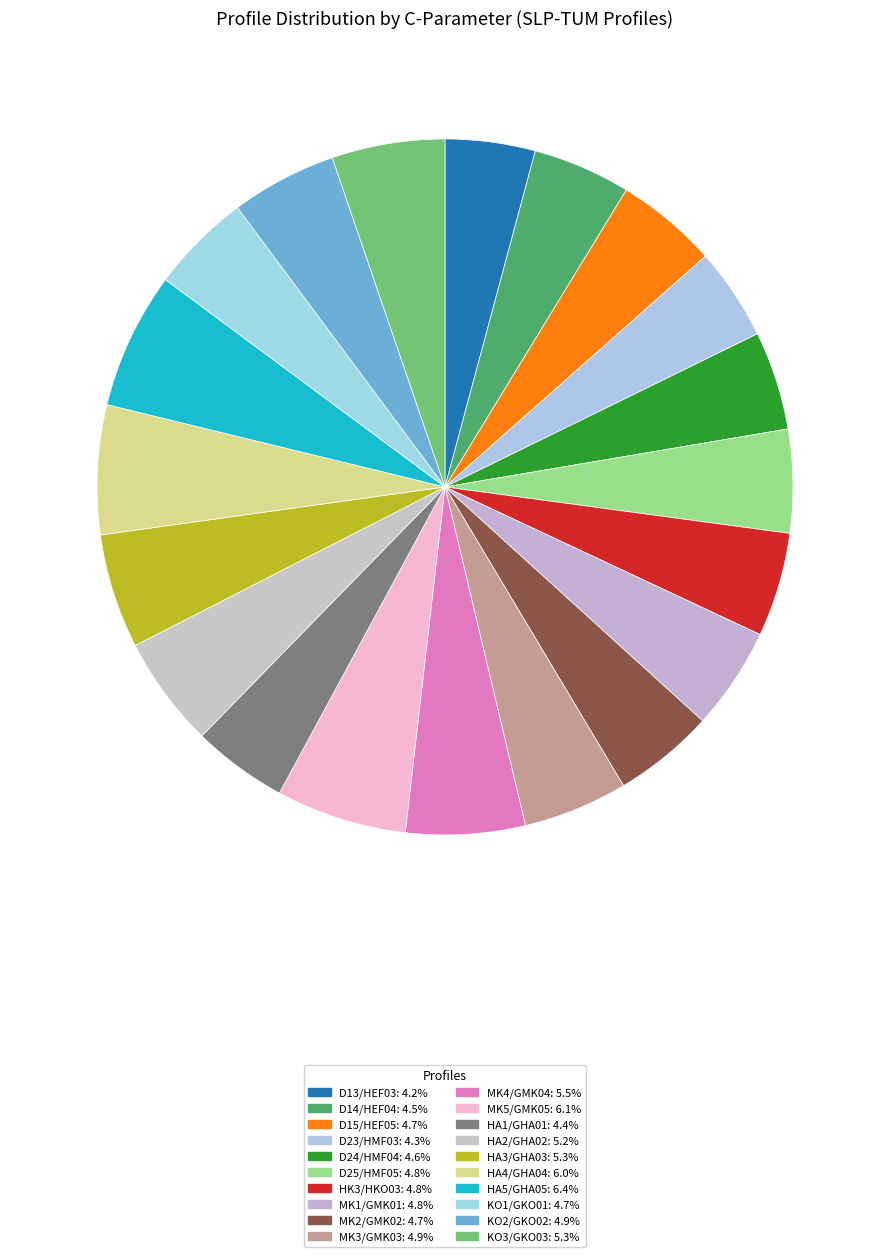

True or false: HA2/GHA02 accounts for 1% of the total.

False